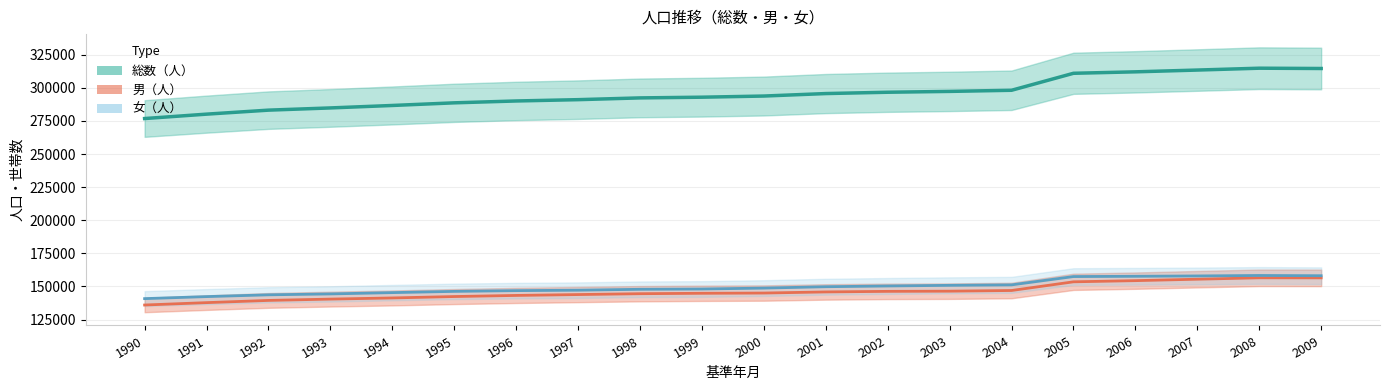

In 男（人）, how many points are higher than both neighbors (excluding endpoints)?

1